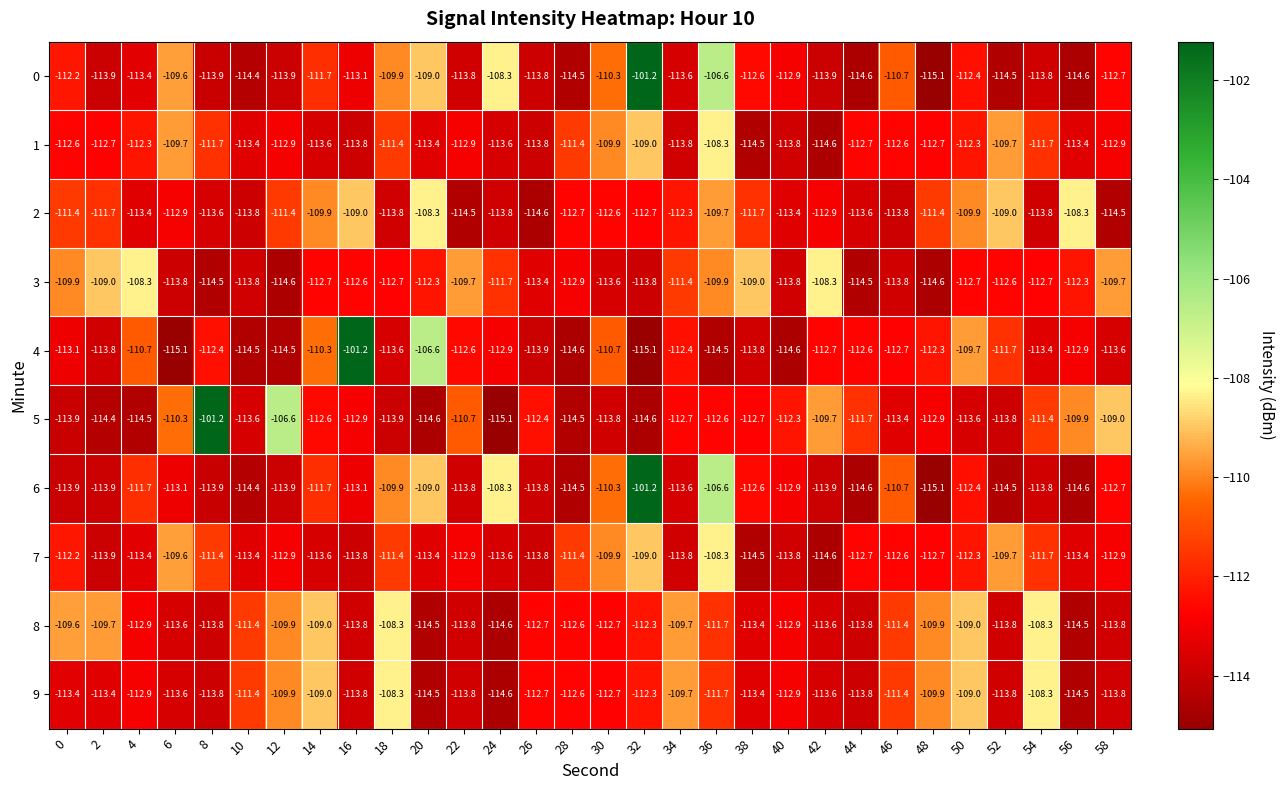

Which series has the largest total across all categories?

8